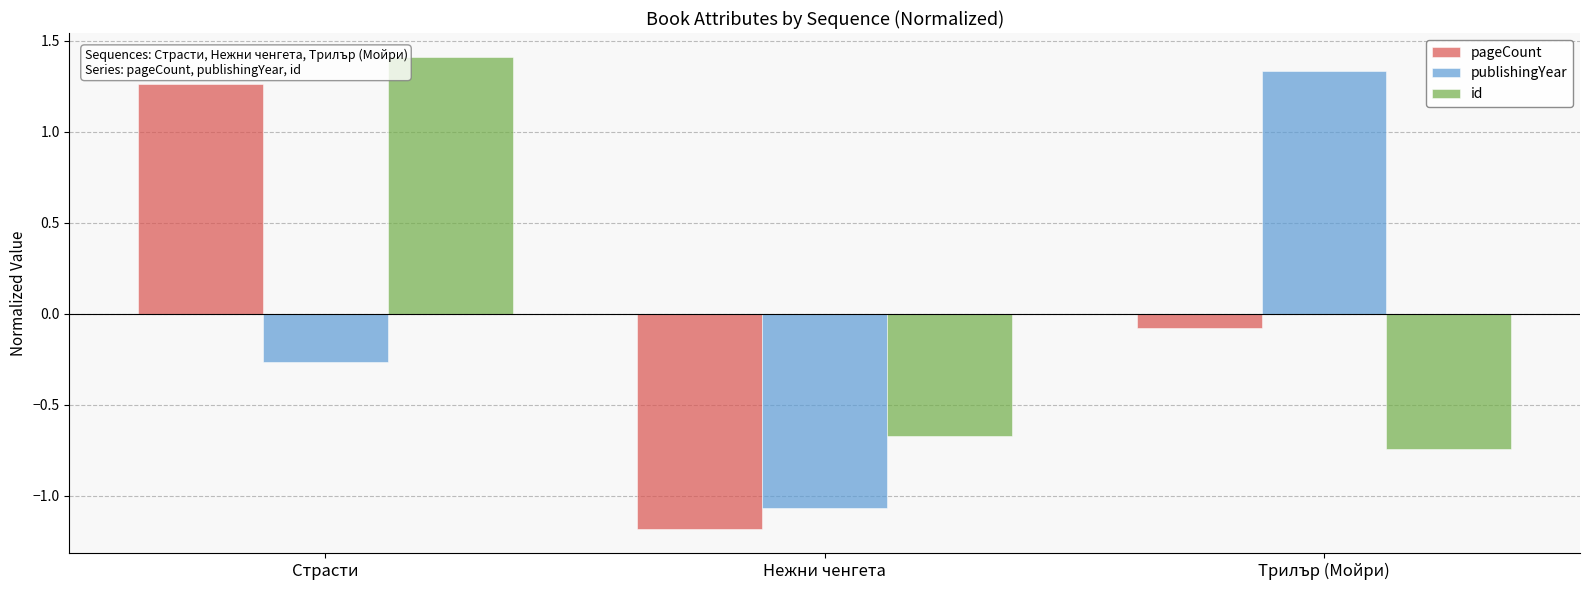

What is the value of the pageCount bar at the 3rd from the left?

-0.1